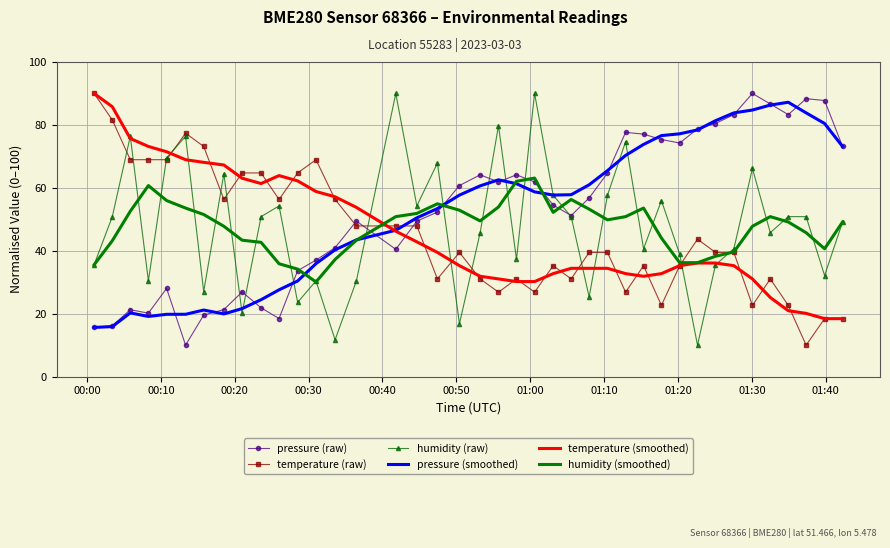

What is the lowest value of the humidity (raw) series?

10.0